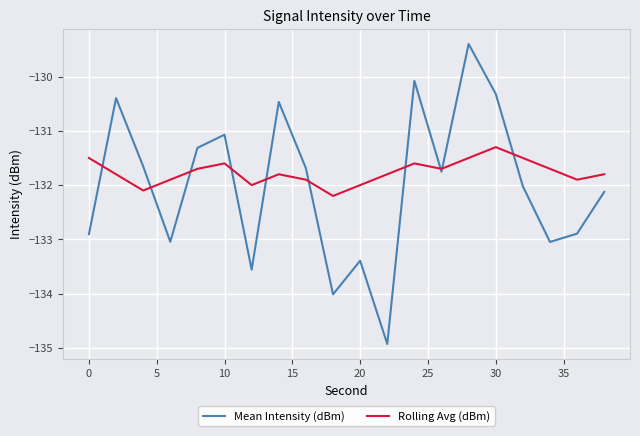

How many lines are shown in the chart?

2